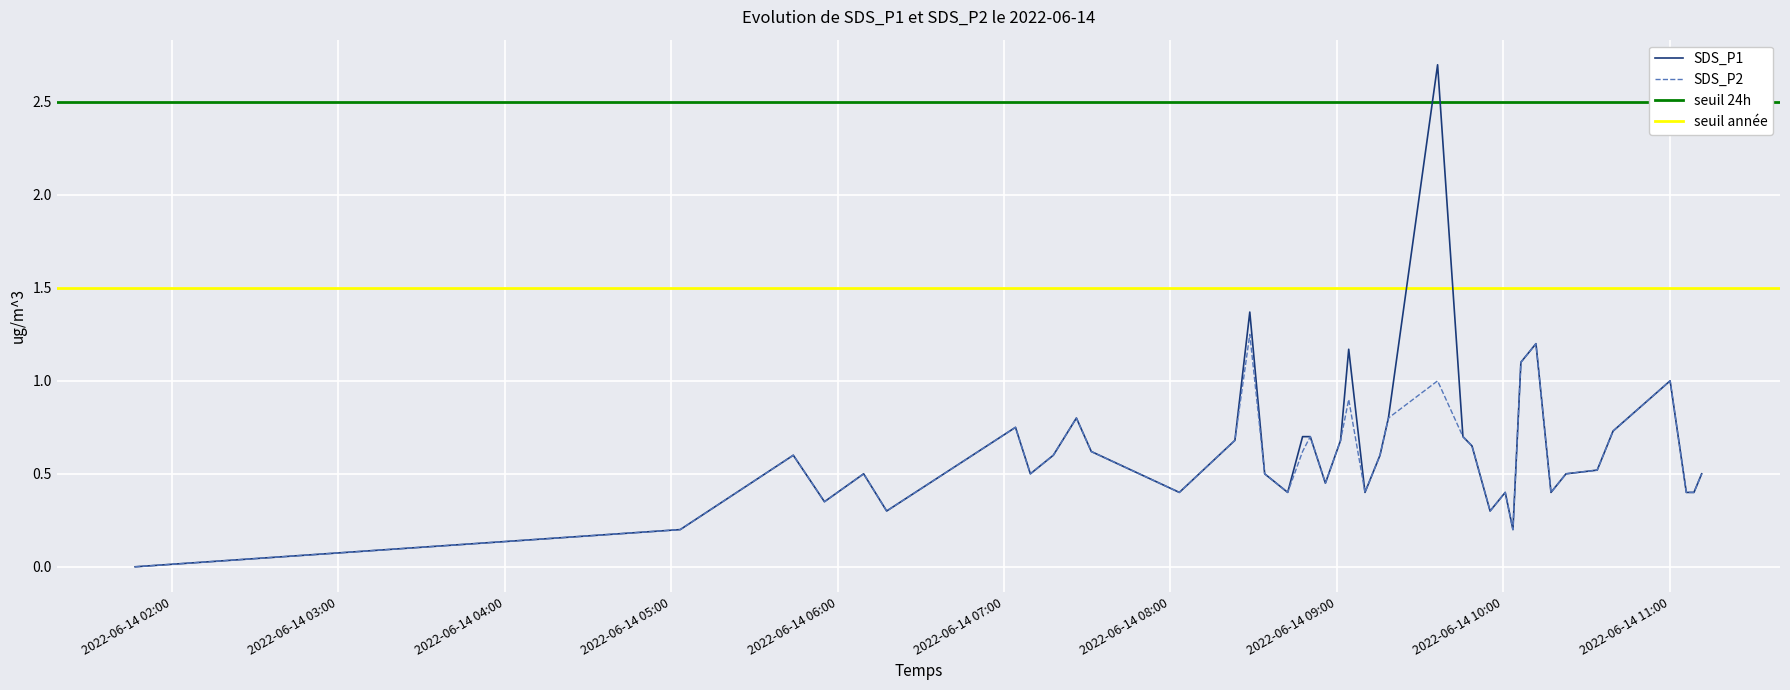

How many positive values does the SDS_P2 series have?

39